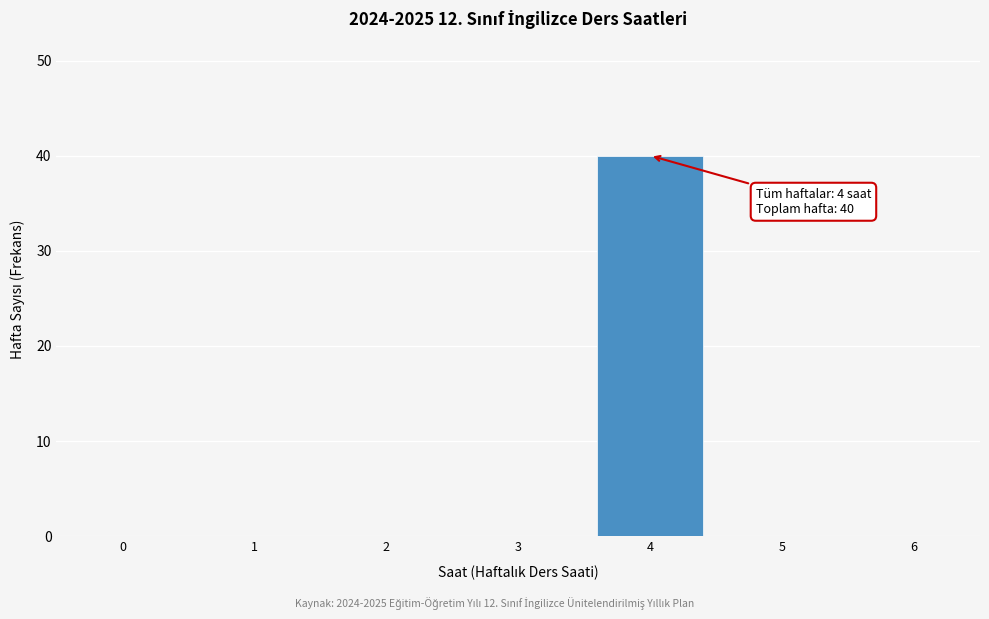

Reading left to right, extract all data points from this chart.

0=0	1=0	2=0	3=0	4=40	5=0	6=0